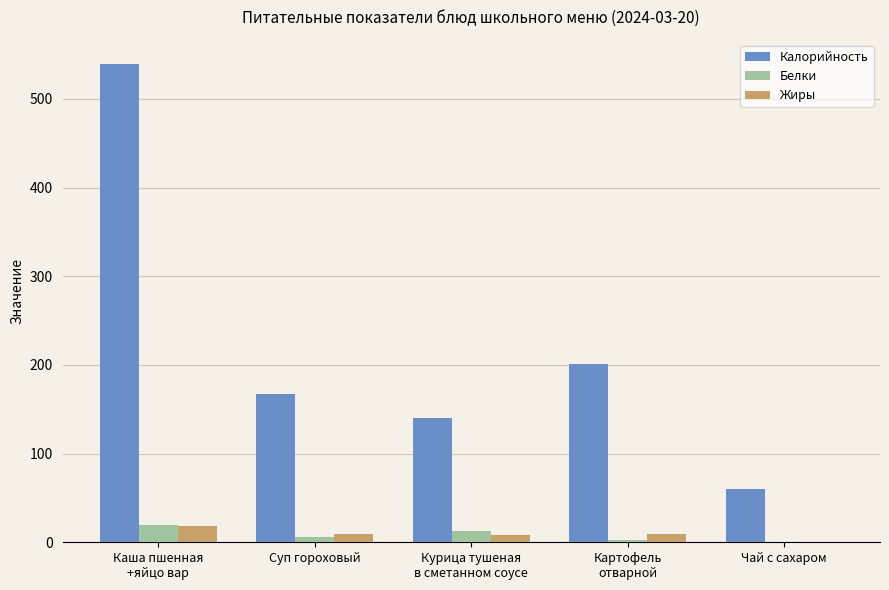

What is the highest value of the Белки series?

19.6